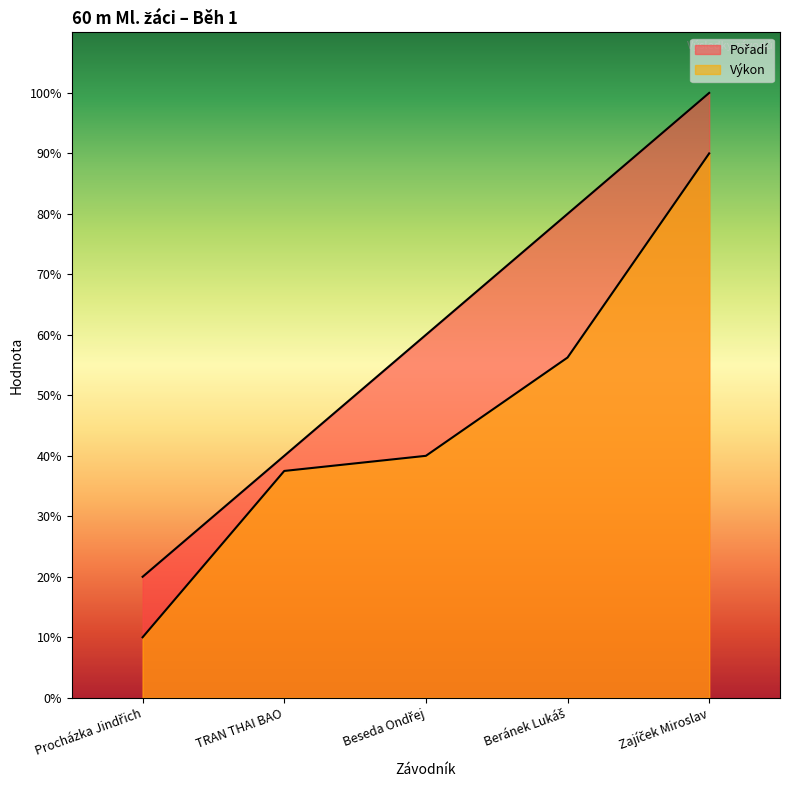

What is the value of the Pořadí point at the 3rd from the left?

60.0